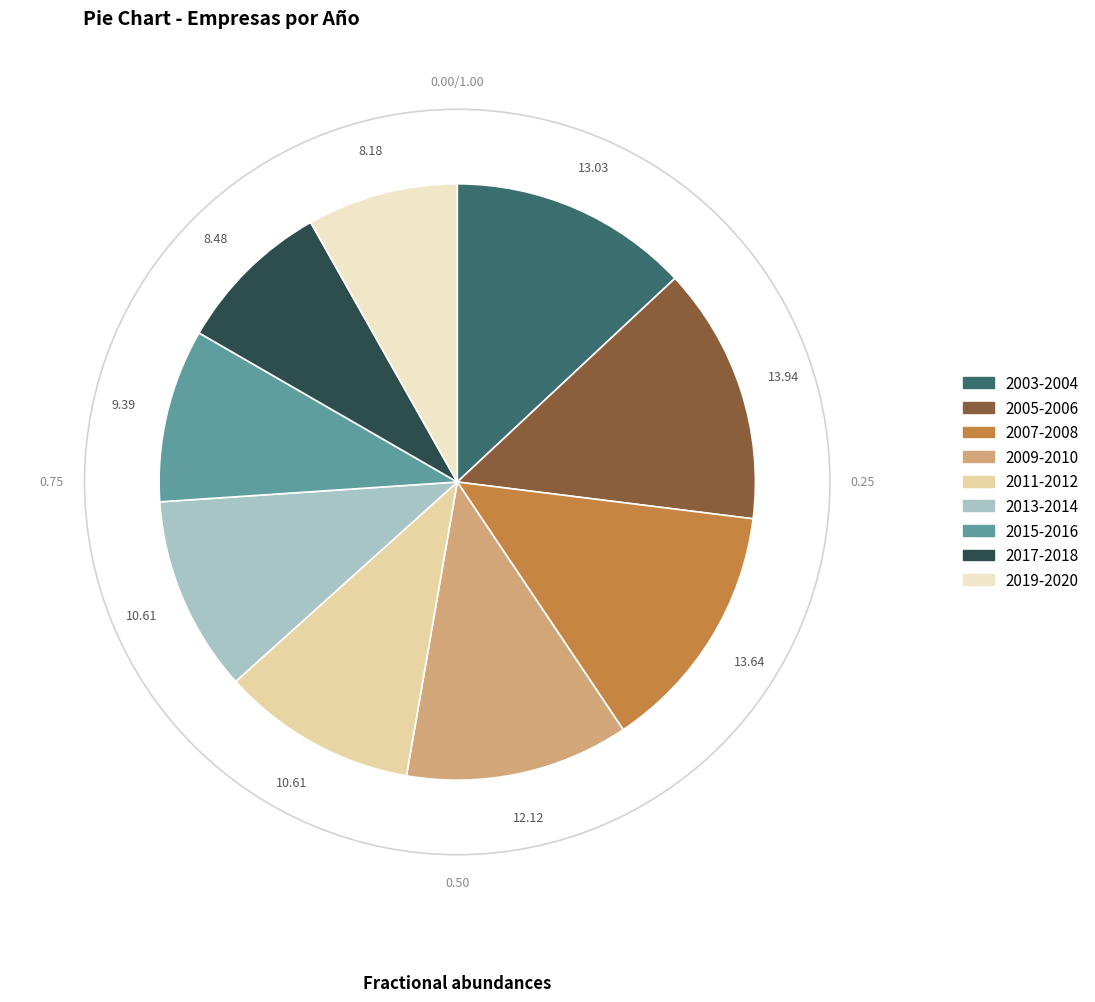

Is there a majority slice in this chart?

No